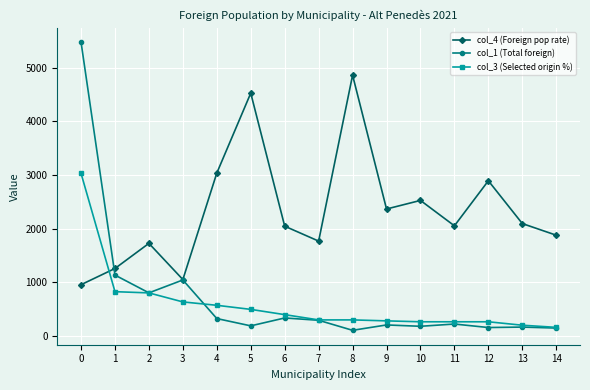

What is the difference between the col_3 (Selected origin %) values at 6 and 12?

133